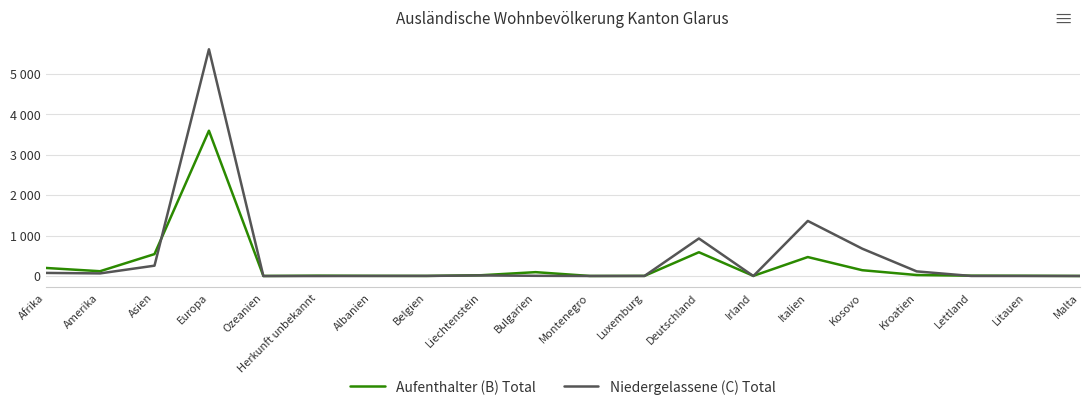

Reading left to right, extract all data points from this chart.

Aufenthalter (B) Total: Afrika=200	Amerika=119	Asien=542	Europa=3589	Ozeanien=2	Herkunft unbekannt=9	Albanien=5	Belgien=3	Liechtenstein=20	Bulgarien=96	Montenegro=2	Luxemburg=4	Deutschland=588	Irland=4	Italien=469	Kosovo=144	Kroatien=25	Lettland=9	Litauen=7	Malta=2
Niedergelassene (C) Total: Afrika=77	Amerika=65	Asien=256	Europa=5600	Ozeanien=0	Herkunft unbekannt=0	Albanien=2	Belgien=3	Liechtenstein=15	Bulgarien=6	Montenegro=1	Luxemburg=2	Deutschland=928	Irland=0	Italien=1361	Kosovo=676	Kroatien=115	Lettland=2	Litauen=1	Malta=1